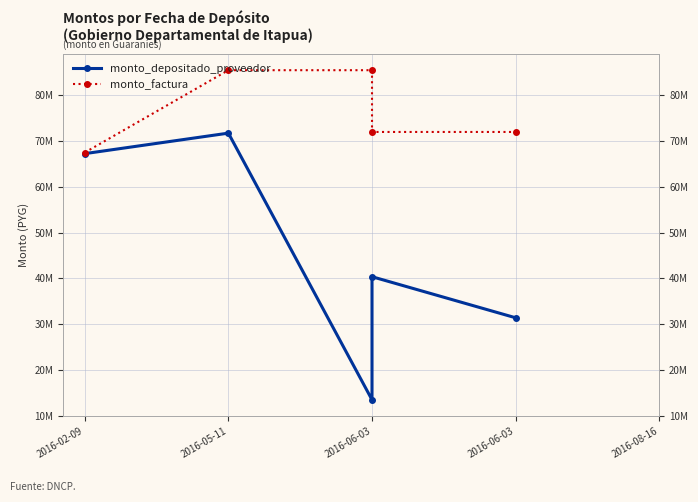

What are all the series names shown in the legend?

monto_depositado_proveedor, monto_factura